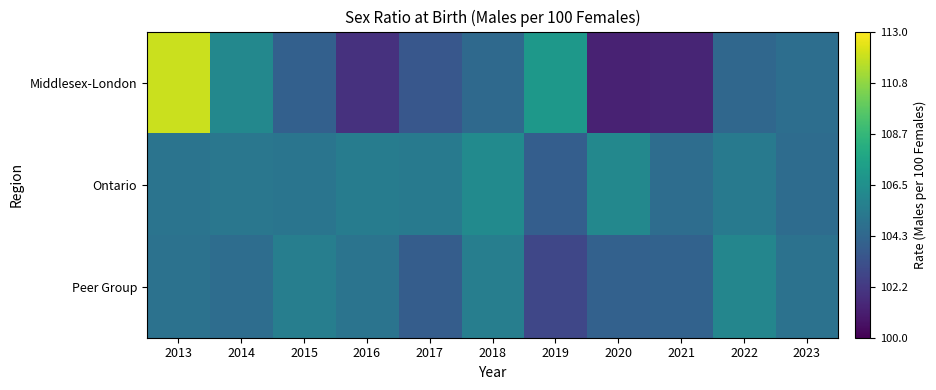

Reading right to left, what are all the values shown in this chart?

Middlesex-London: 2023=104.7	2022=104.4	2021=101.4	2020=101.3	2019=107.0	2018=104.5	2017=103.5	2016=101.9	2015=104.0	2014=106.1	2013=112.0
Ontario: 2023=104.6	2022=105.3	2021=104.7	2020=106.1	2019=103.9	2018=106.2	2017=105.3	2016=105.5	2015=105.1	2014=105.1	2013=105.0
Peer Group: 2023=104.9	2022=106.0	2021=104.1	2020=104.1	2019=102.8	2018=105.6	2017=103.9	2016=105.0	2015=105.5	2014=104.7	2013=104.9